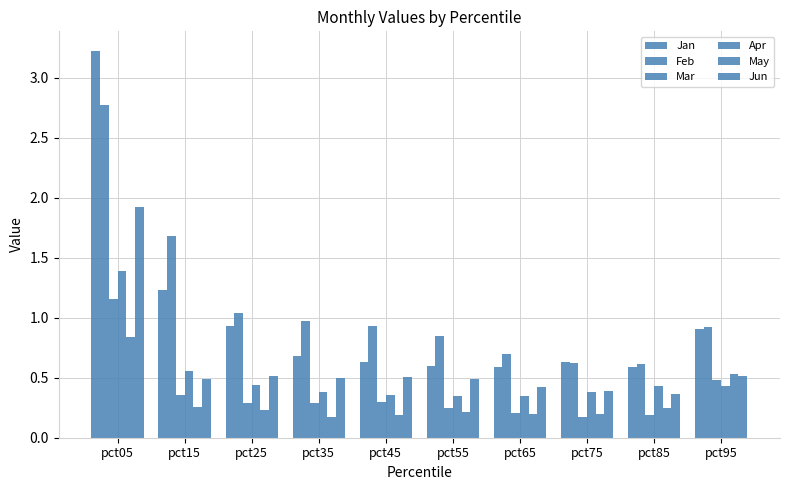

Count the number of data series in this chart.

6